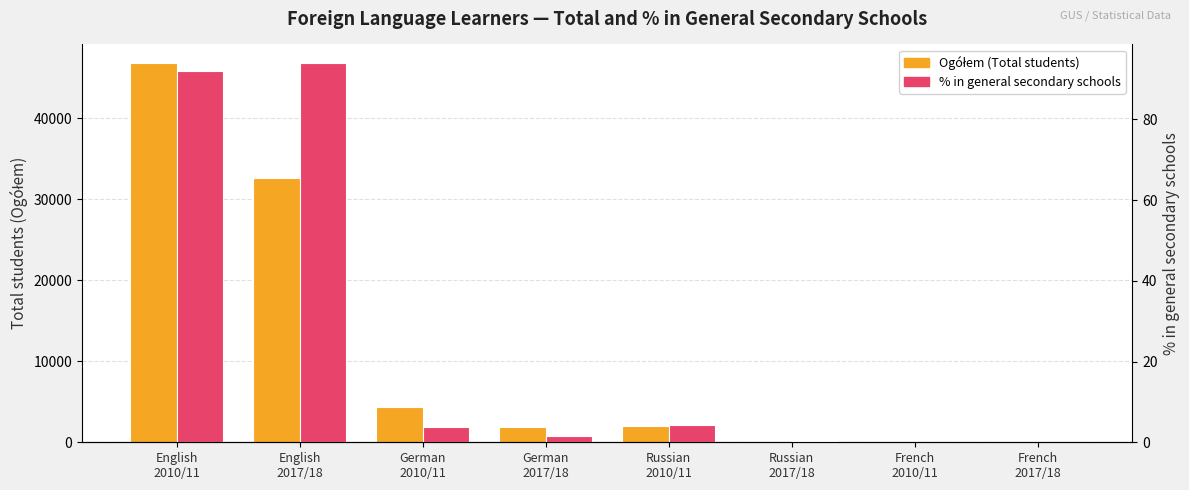

Where does the % in general secondary schools series first go above 3?

English
2010/11